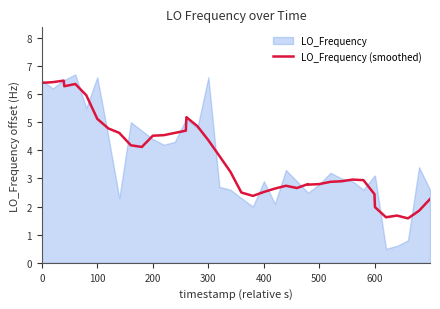

Reading left to right, extract all data points from this chart.

6.4	6.4	6.5	6.3	6.4	6.0	5.1	4.8	4.6	4.2	4.1	4.5	4.5	4.6	4.7	5.2	4.9	4.4	3.8	3.2	2.5	2.4	2.5	2.6	2.7	2.7	2.8	2.8	2.8	2.9	2.9	3.0	2.9	2.4	2.0	1.6	1.7	1.6	1.9	2.3